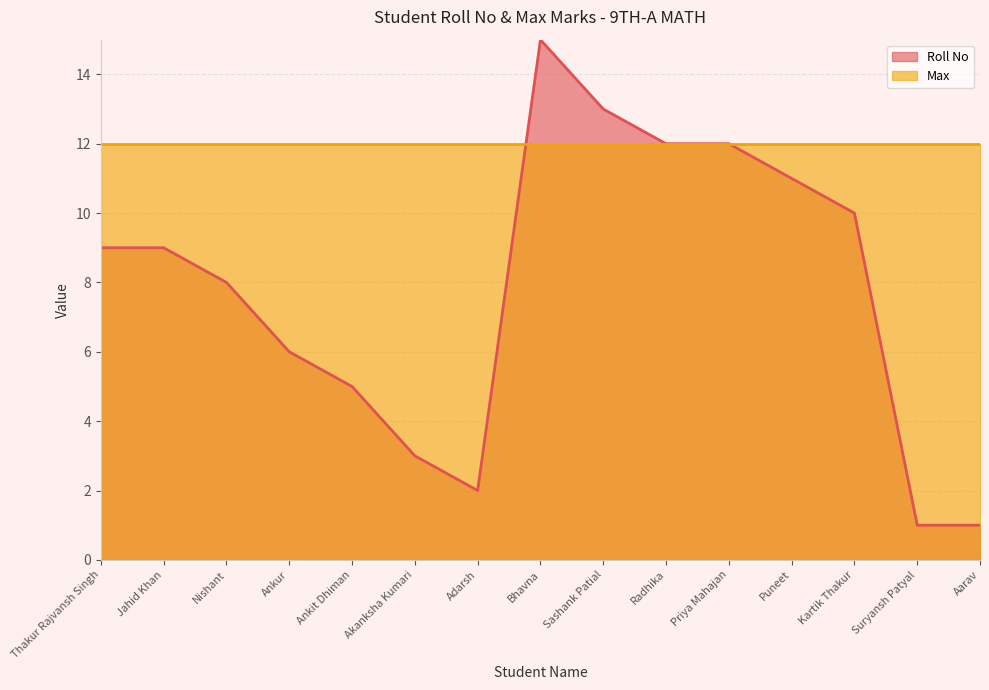

Reading left to right, list all the values displayed in this chart.

9	9	8	6	5	3	2	15	13	12	12	11	10	1	1